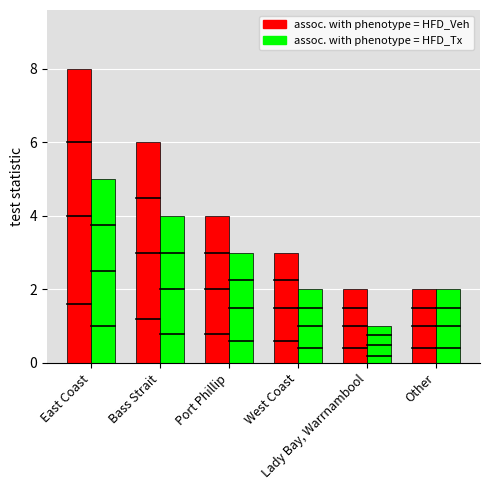

What is the difference between the assoc. with phenotype = HFD_Tx values at Lady Bay, Warrnambool and West Coast?

1